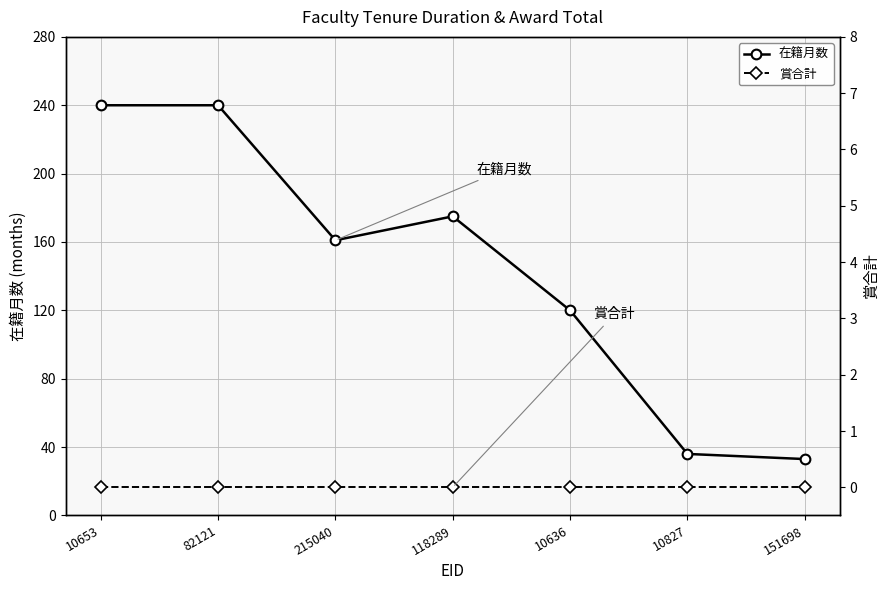

True or false: 賞合計 has a value of 0 at 151698.

True